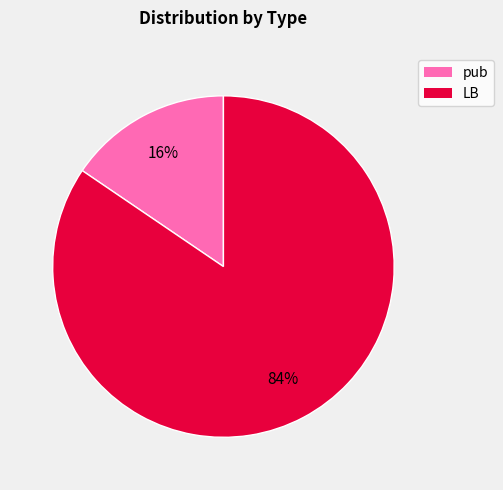

Which slice is the smallest?

pub